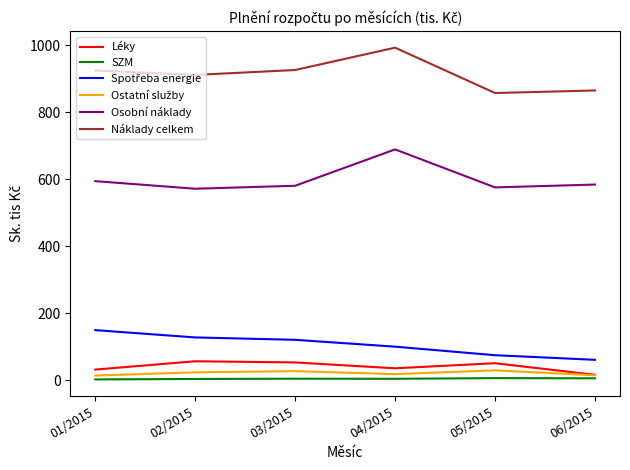

At which label does Osobní náklady reach its peak?

04/2015